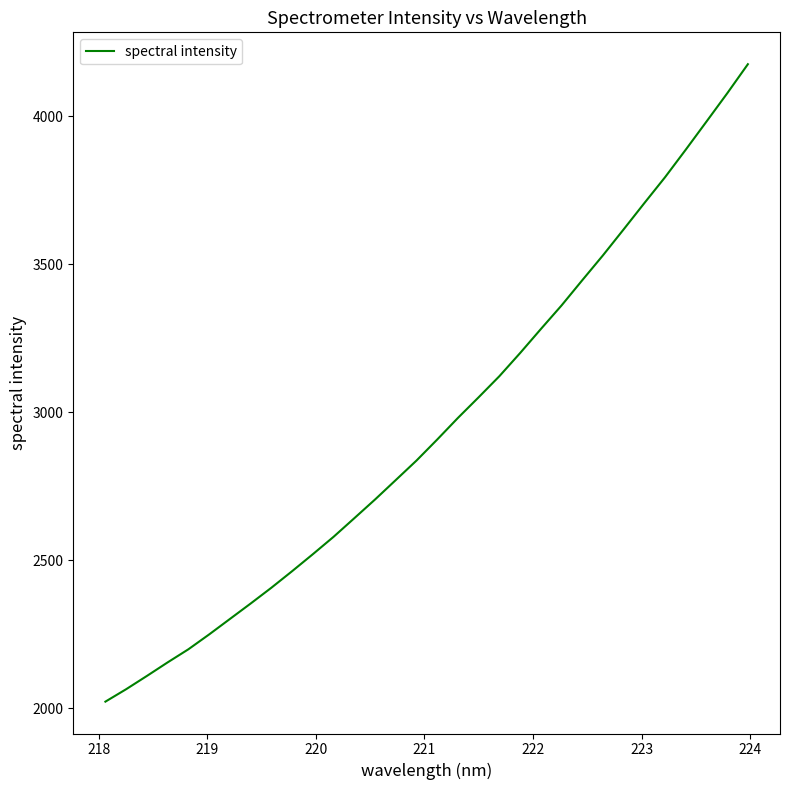

Reading left to right, list all the values displayed in this chart.

2022.1	2064.1	2108.9	2154.7	2198.9	2249.1	2301.2	2353.4	2406.8	2462.7	2520.1	2578.8	2641.6	2704.8	2770.5	2836.3	2907.4	2980.4	3050.1	3121.3	3199.4	3280.4	3360.1	3445.3	3529.4	3617.2	3705.9	3793.4	3886.4	3981.2	4076.5	4175.0